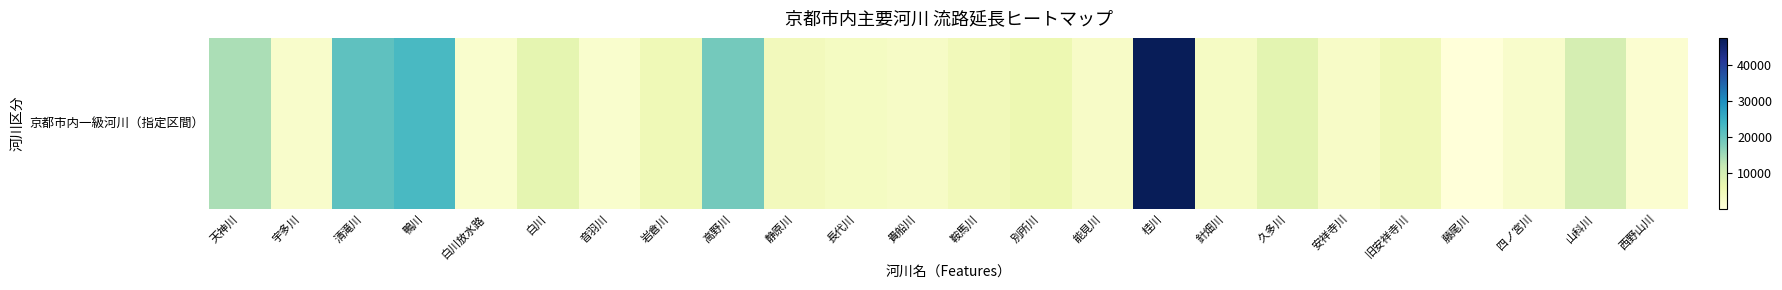

Where does the data first go above 4691?

天神川